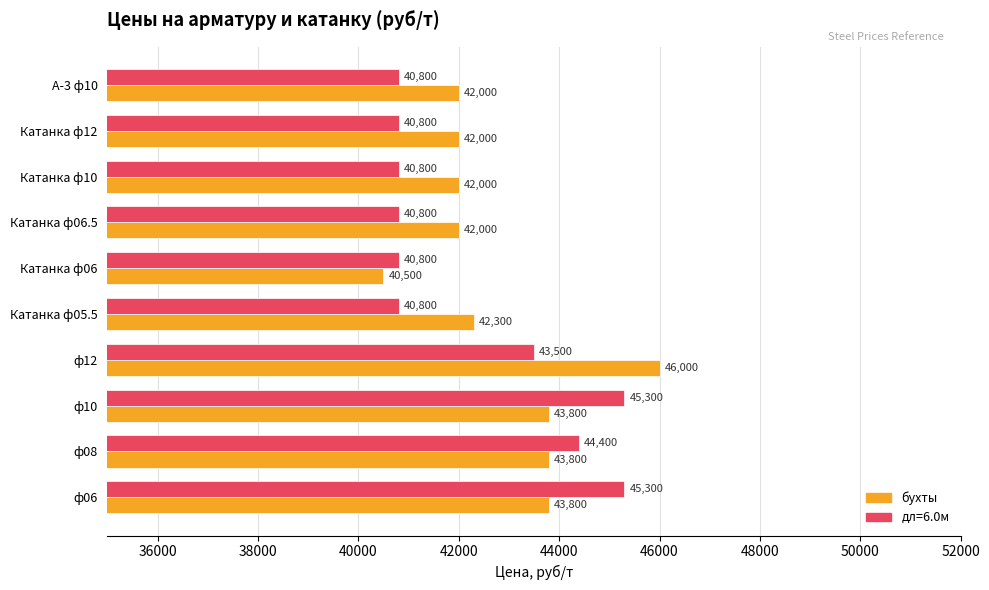

The дл=6.0м series shows 20447 at Катанка ф12. True or false?

False